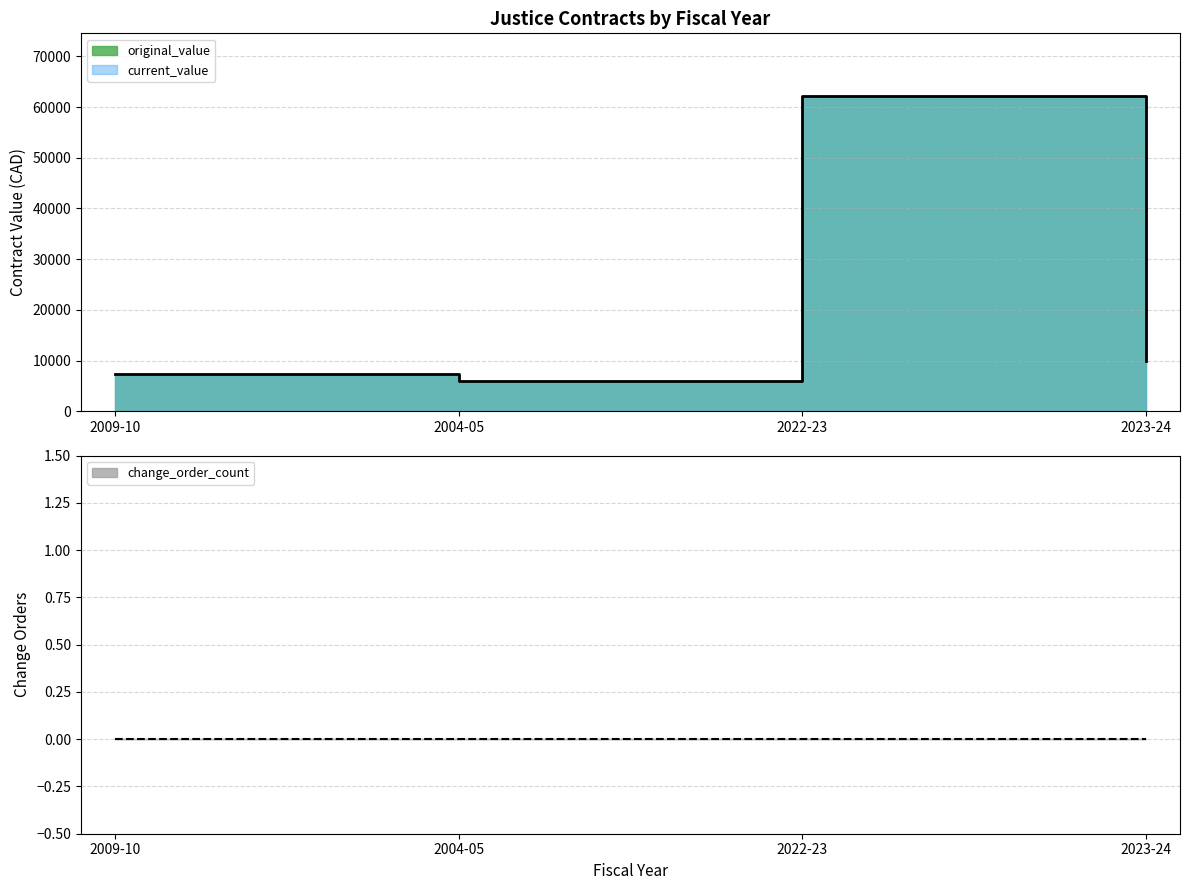

What are all the series names shown in the legend?

original_value, current_value, change_order_count